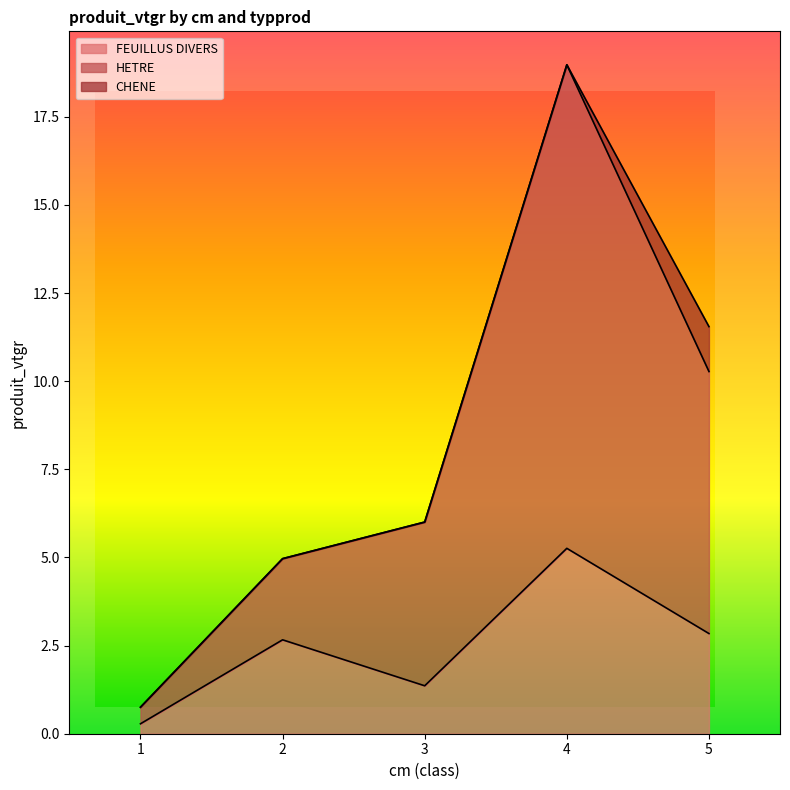

The HETRE series shows 0.8 at 1. True or false?

True